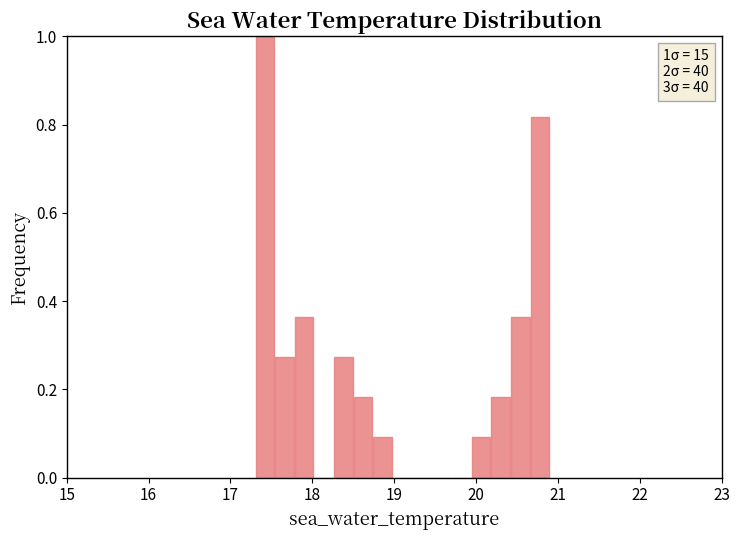

Read against the x-axis, roughly where is the centre of the tallest bar?

17.4